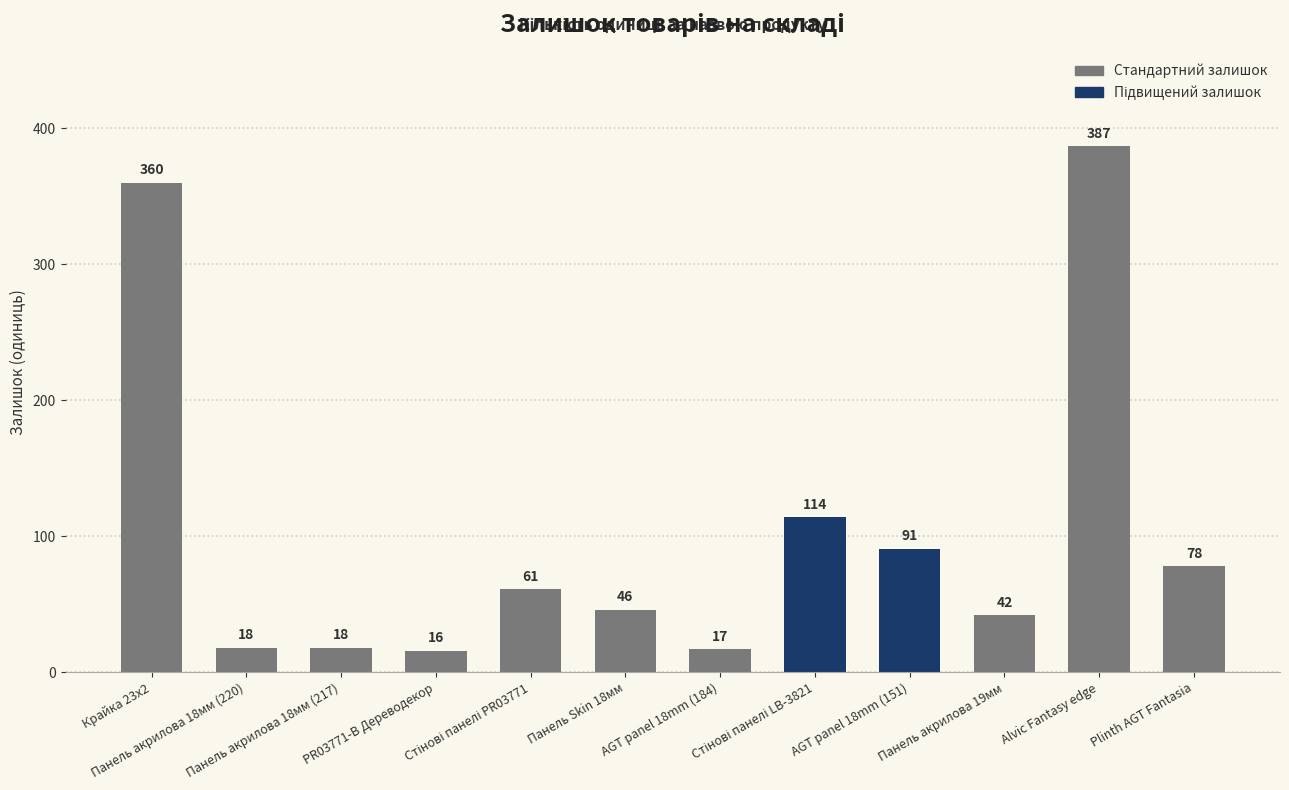

What is the ratio of the value at Панель акрилова 19мм to the value at AGT panel 18mm (151)?

0.5